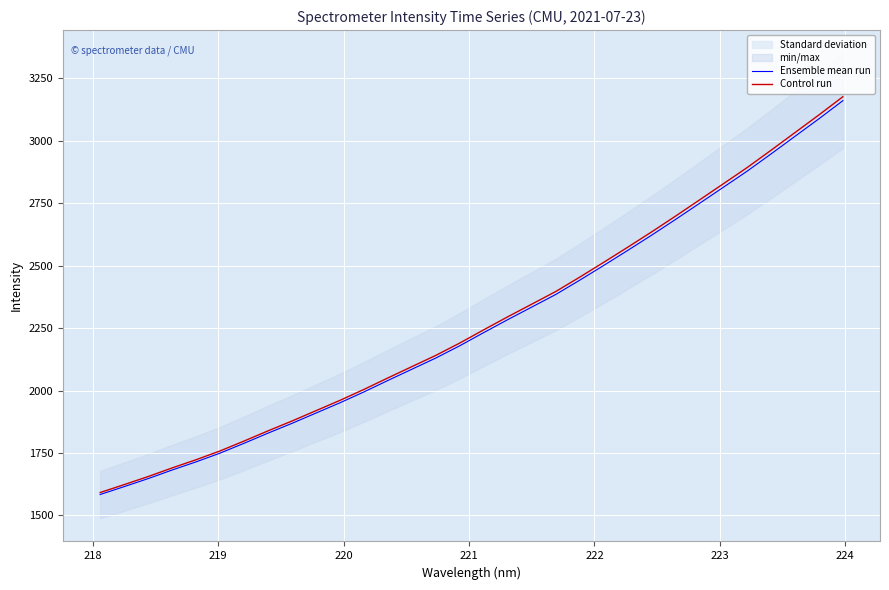

Reading right to left, extract all data points from this chart.

Ensemble mean run: 3161.1	3088.6	3018.3	2947.9	2878.8	2813.8	2749.0	2684.7	2621.6	2560.5	2500.4	2441.5	2384.3	2334.0	2283.7	2232.0	2179.3	2130.0	2085.2	2040.2	1994.3	1950.7	1909.6	1868.5	1829.2	1788.5	1749.1	1714.1	1681.4	1647.0	1614.8	1583.4
Control run: 3176.9	3104.0	3033.4	2962.6	2893.1	2827.8	2762.8	2698.1	2634.7	2573.3	2512.9	2453.7	2396.2	2345.7	2295.2	2243.2	2190.2	2140.7	2095.6	2050.4	2004.3	1960.4	1919.2	1877.8	1838.3	1797.5	1757.9	1722.7	1689.8	1655.3	1622.9	1591.3